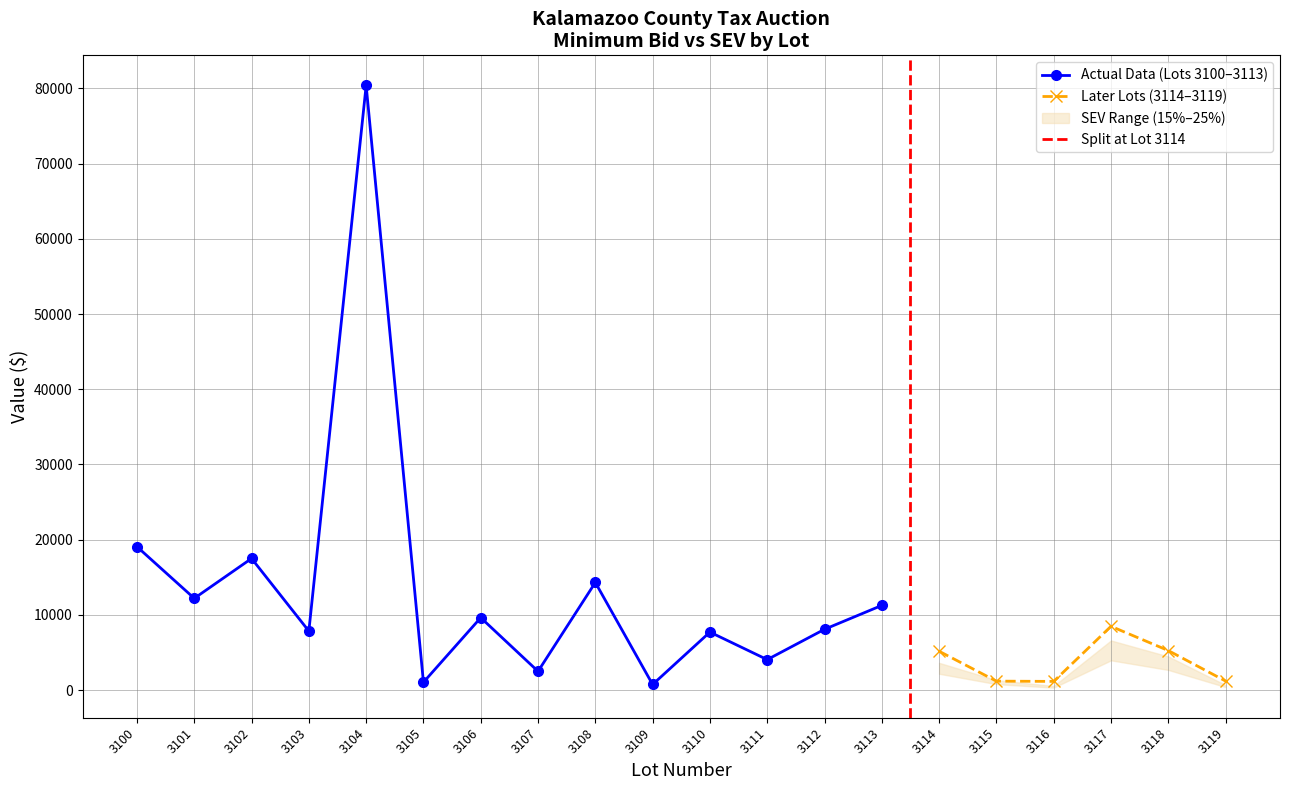

Which series has the largest range (max minus min)?

Minimum Bid